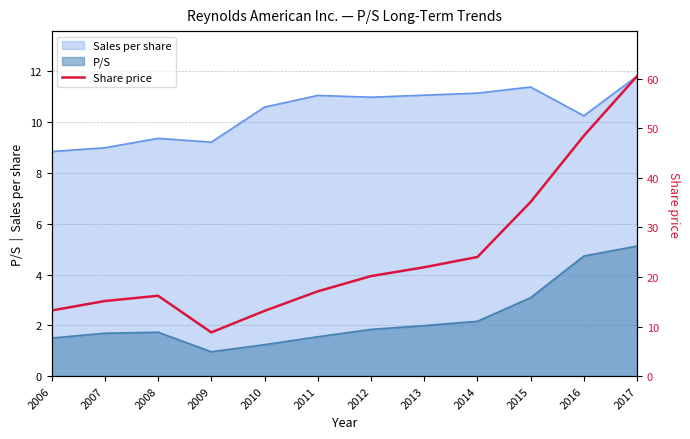

What is the maximum value shown in the chart?

60.5